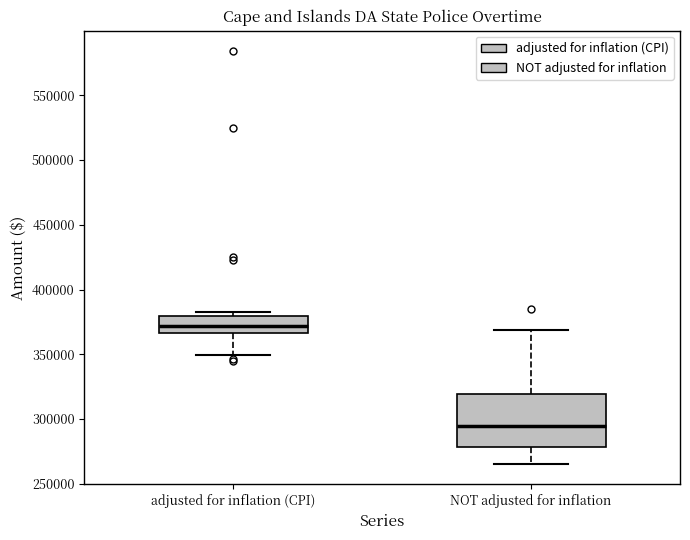

Where does the median line of the box for adjusted for inflation (CPI) sit on the y-axis? The values are not printed on the chart, so give them approximately, as read against the axis.

370000